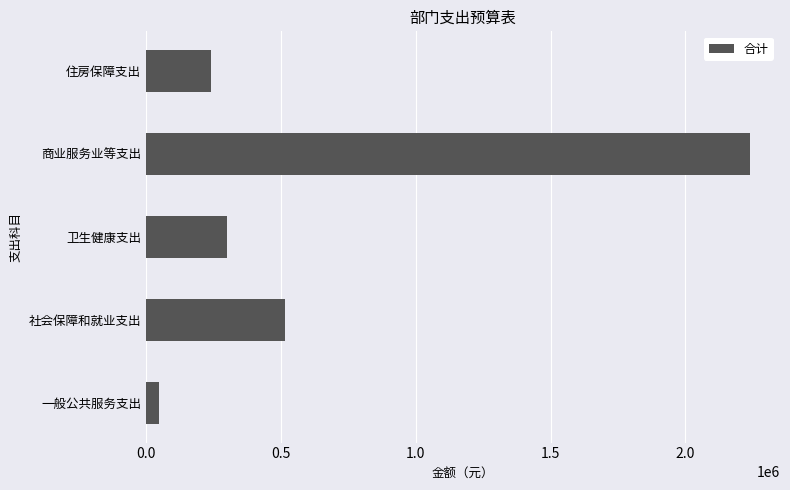

Reading bottom to top, what are all the values shown in this chart?

50000.0	514095.4	301798.9	2238617.3	240396.0